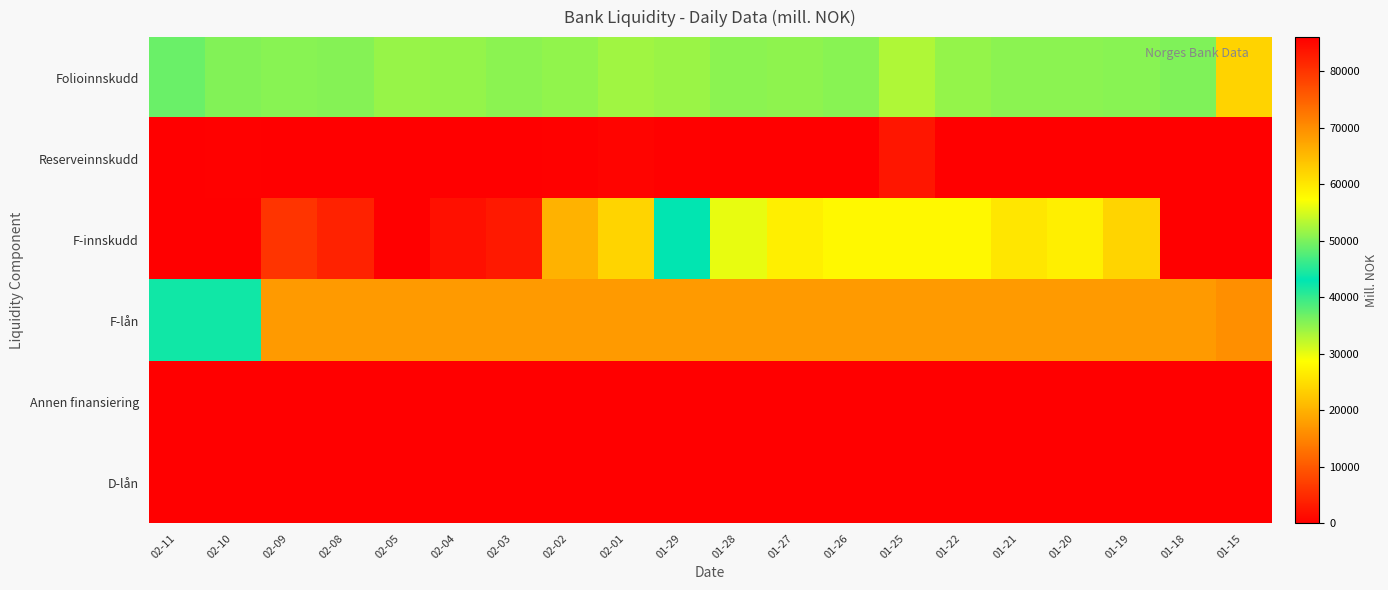

Which series has the largest range (max minus min)?

F-innskudd